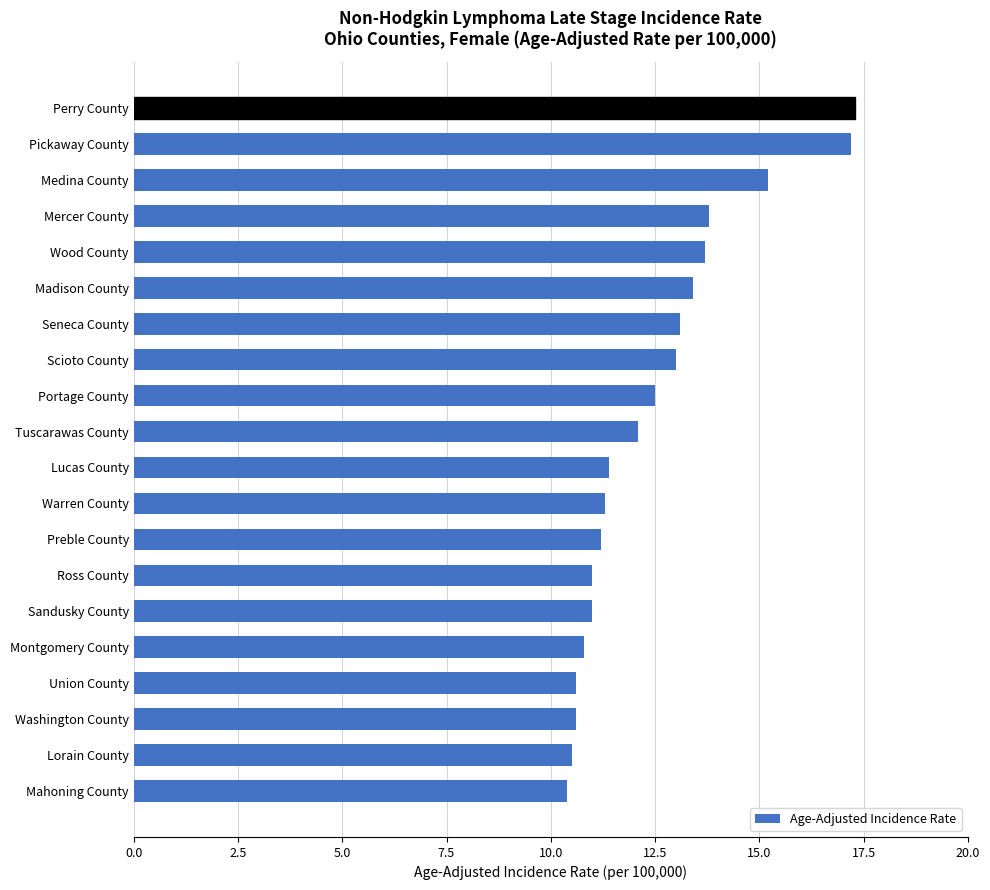

What is the difference between the values at Scioto County and Tuscarawas County?

0.9